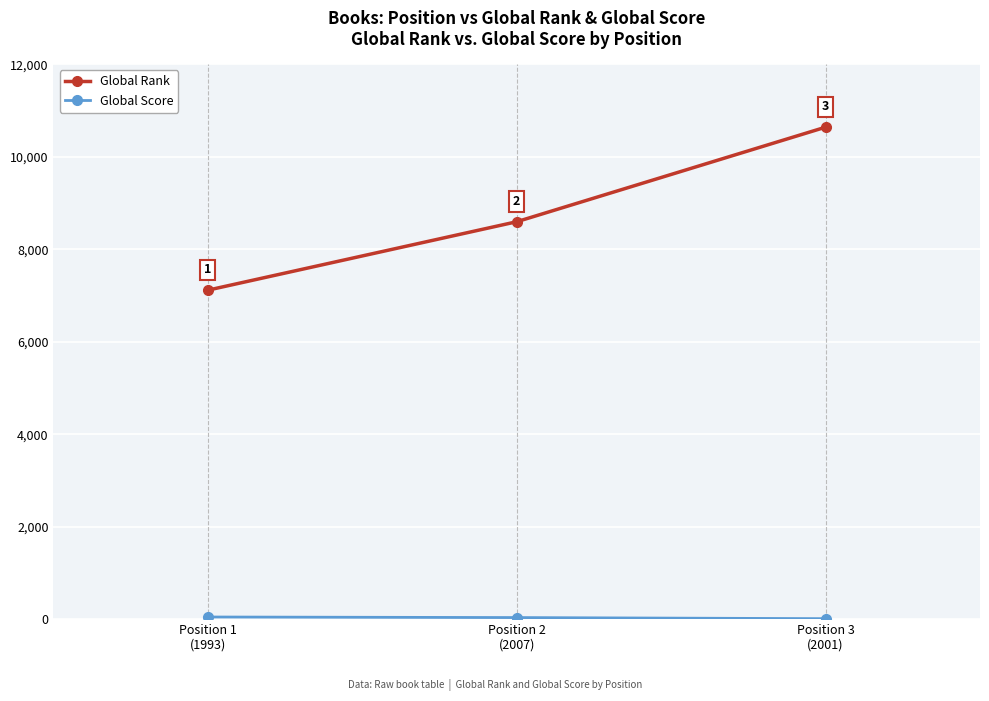

Is this an area chart (filled region under the line)?

No